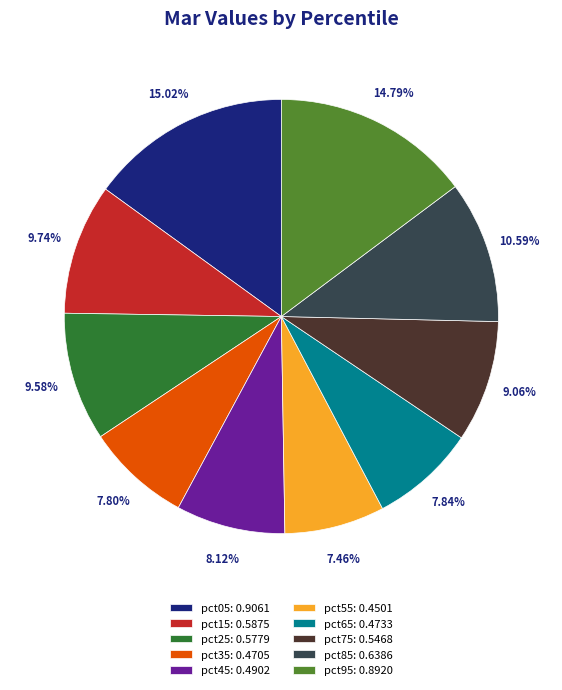

To the nearest percent, what is the combined percentage of pct55 and pct85?

18%